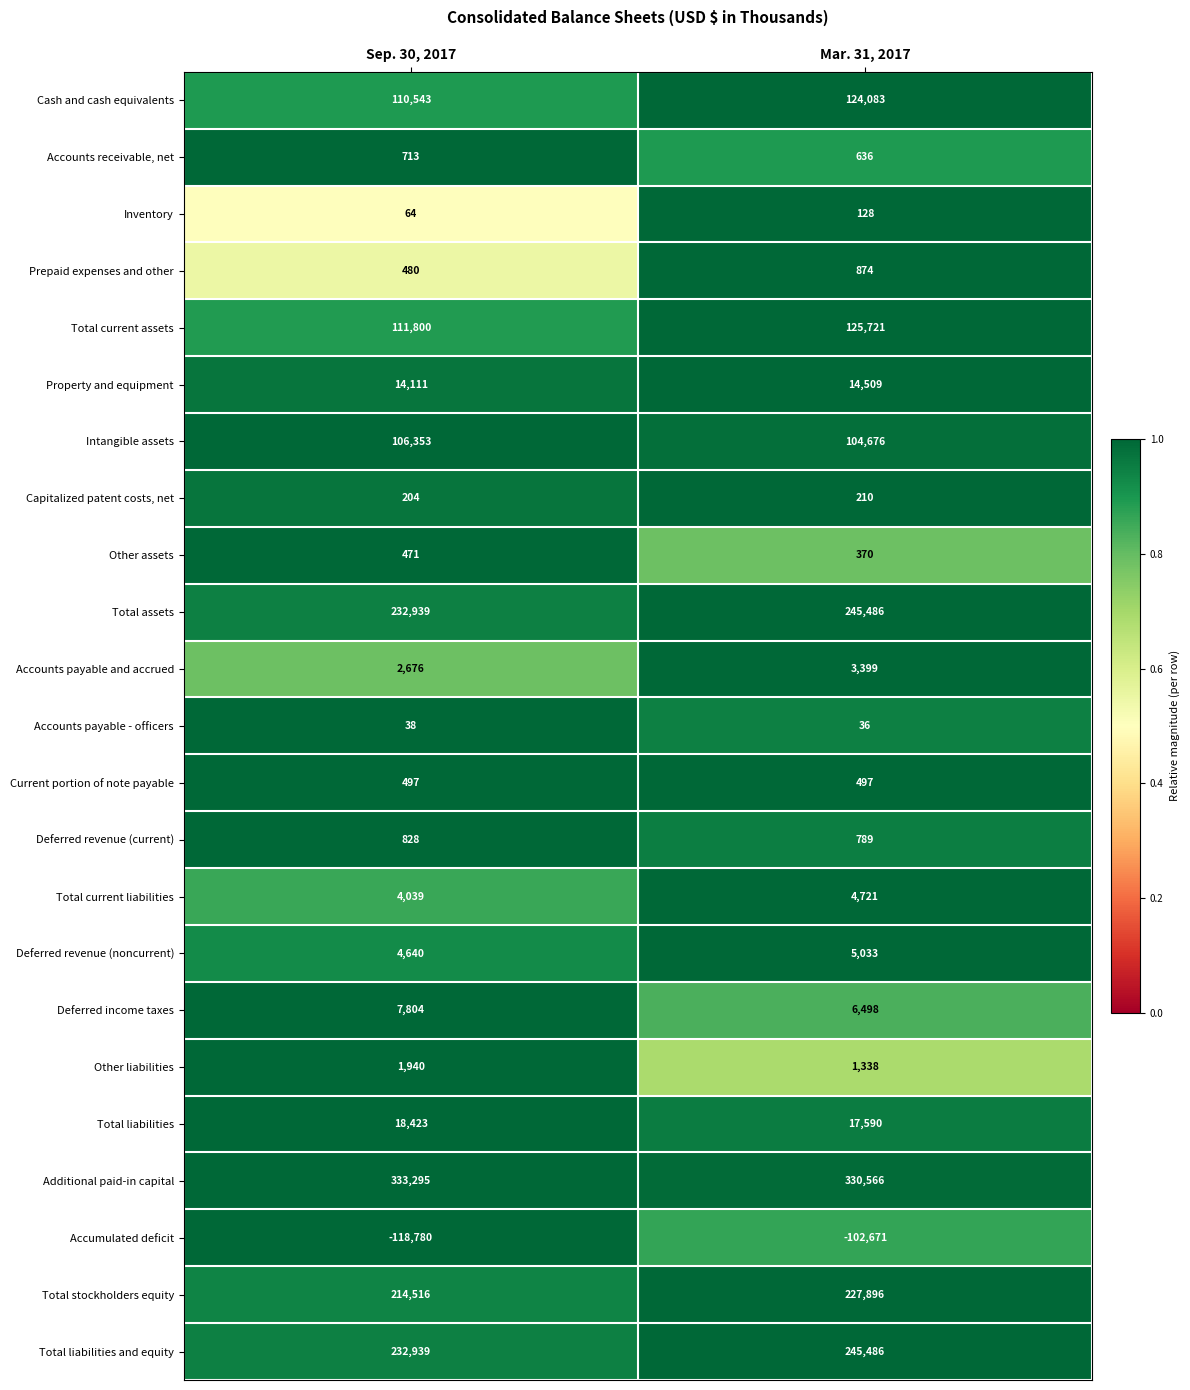

Which category has the lowest value across all series?

Sep. 30, 2017